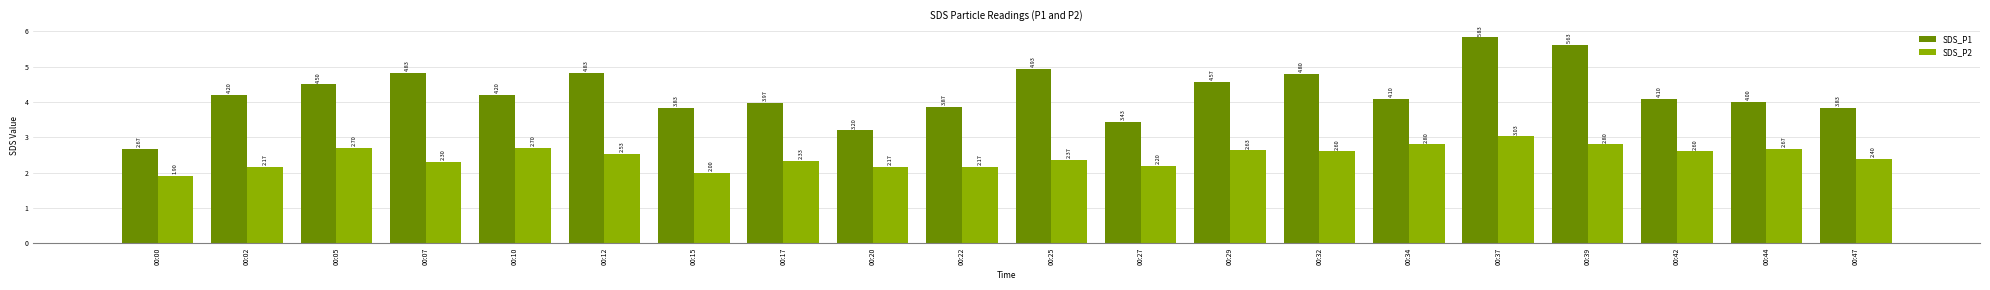

What is the difference between the SDS_P2 values at 00:47 and 00:02?

0.2